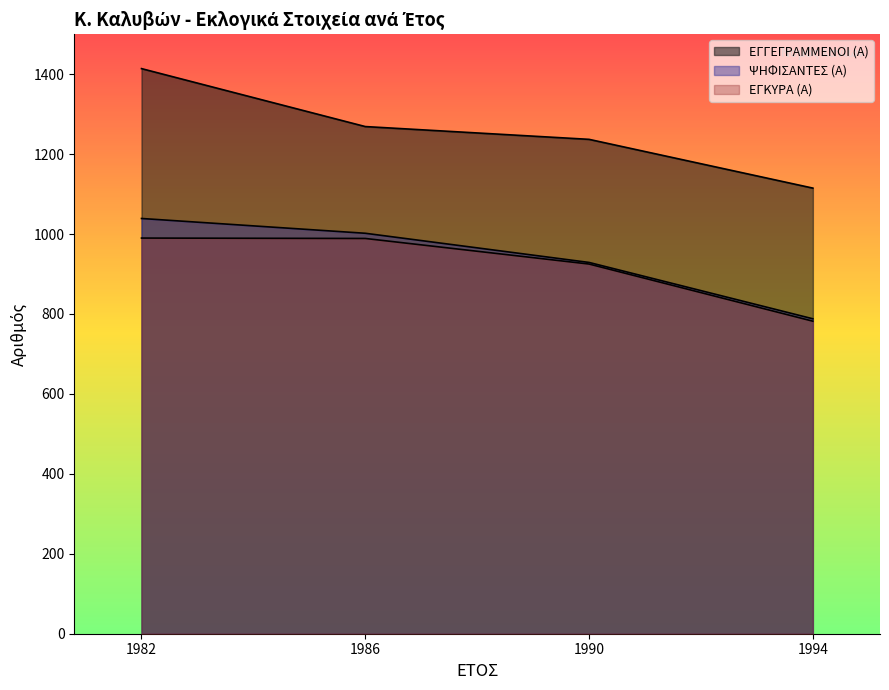

How many values in the ΕΓΚΥΡΑ (Α) series are below 989?

2